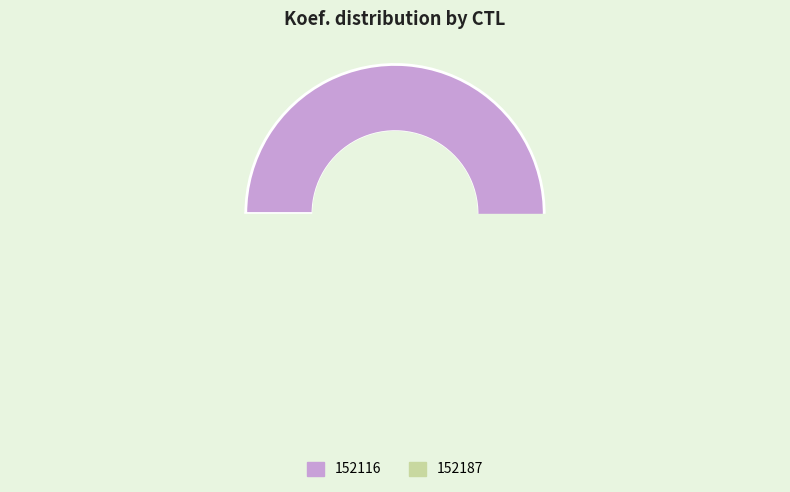

What is the total percentage of 152187 and 152116?

100.0%